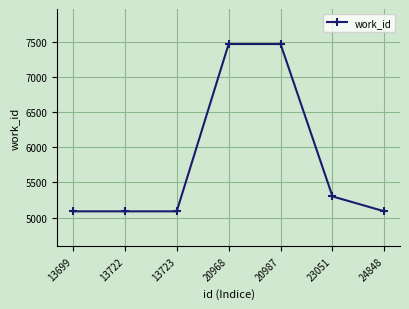

Does the chart display data point markers on the line(s)?

Yes